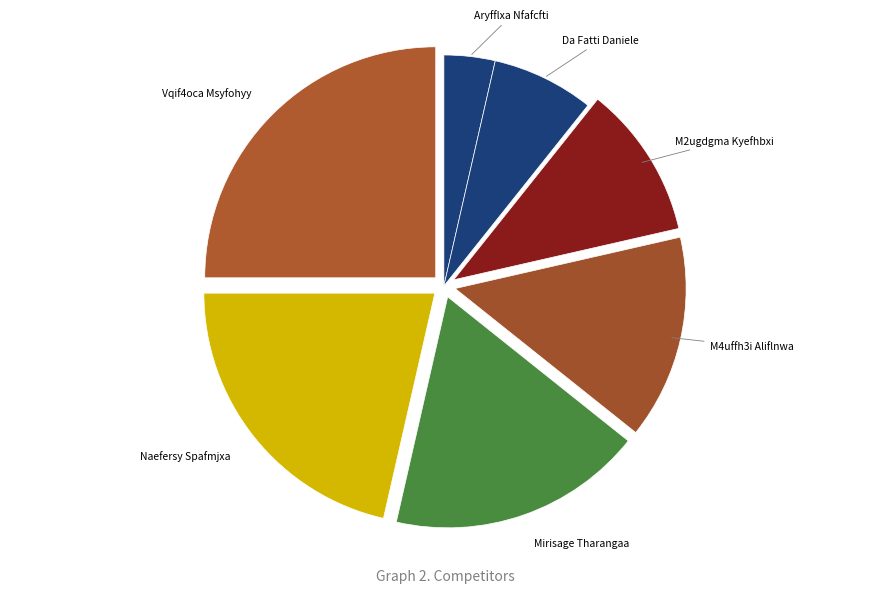

How many segments does this pie chart have?

7